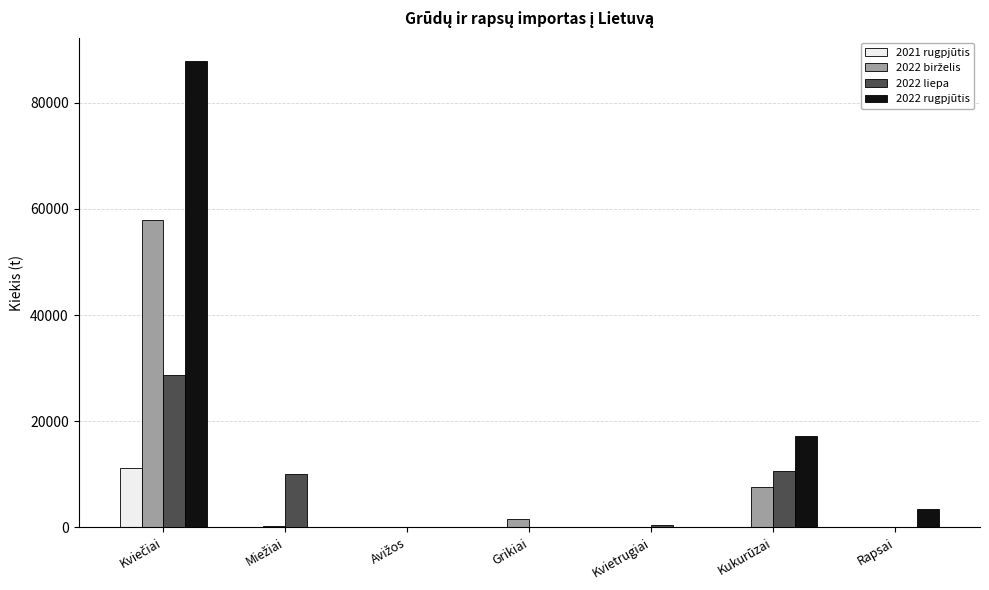

The 2022 liepa series shows 15837.4 at Rapsai. True or false?

False